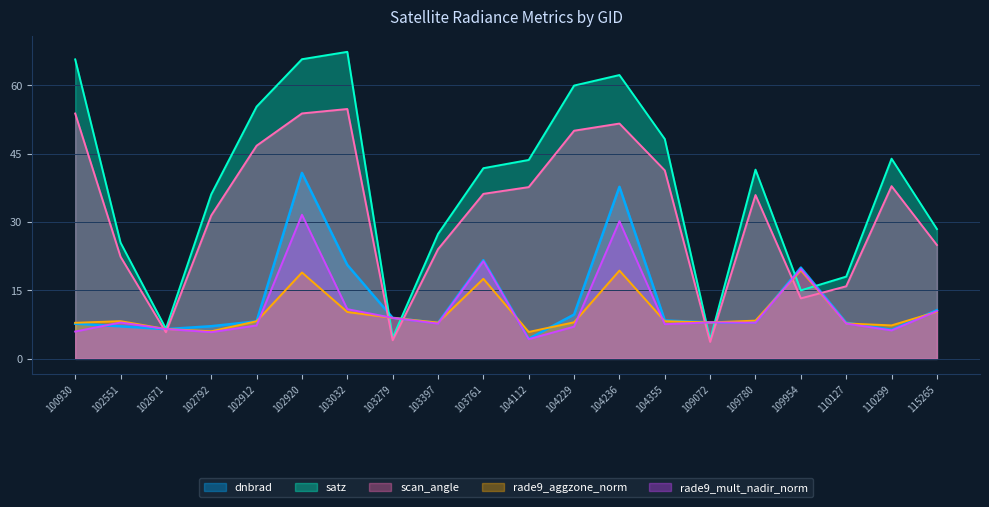

What is the average value of the rade9_mult_nadir_norm series?

11.2